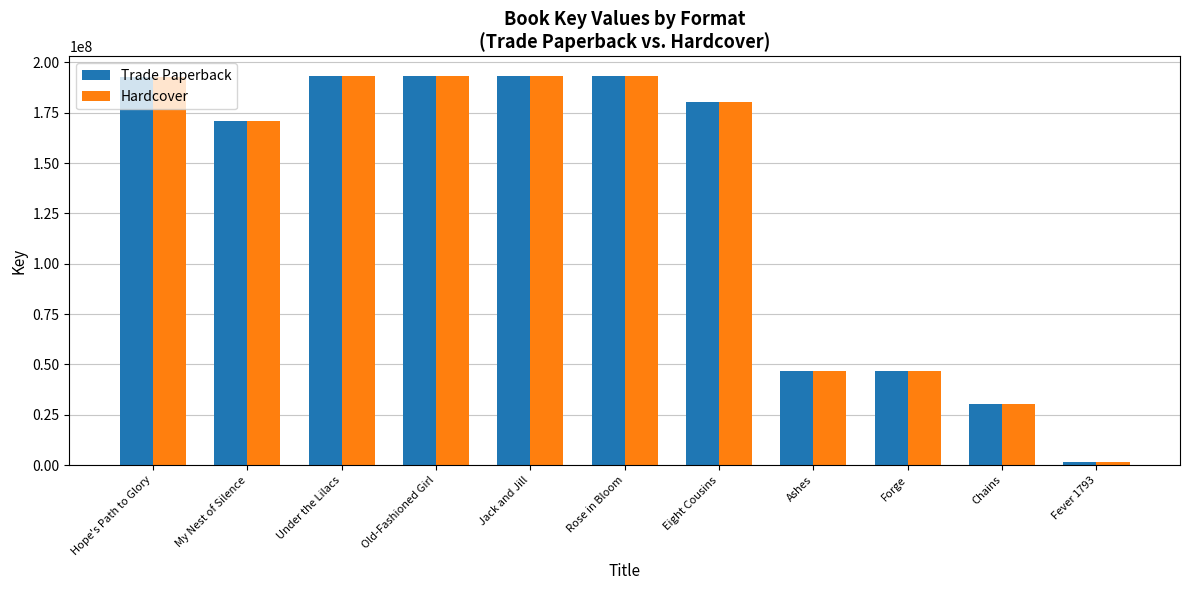

What is the total value across all series at My Nest of Silence?

341417124